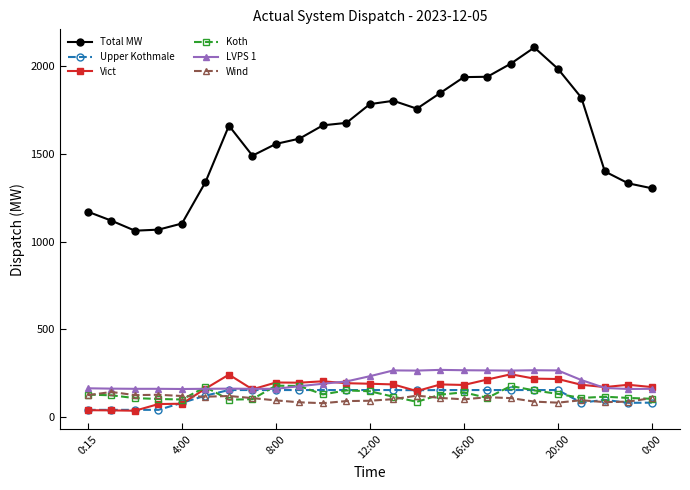

What is the maximum value shown in the chart?

2107